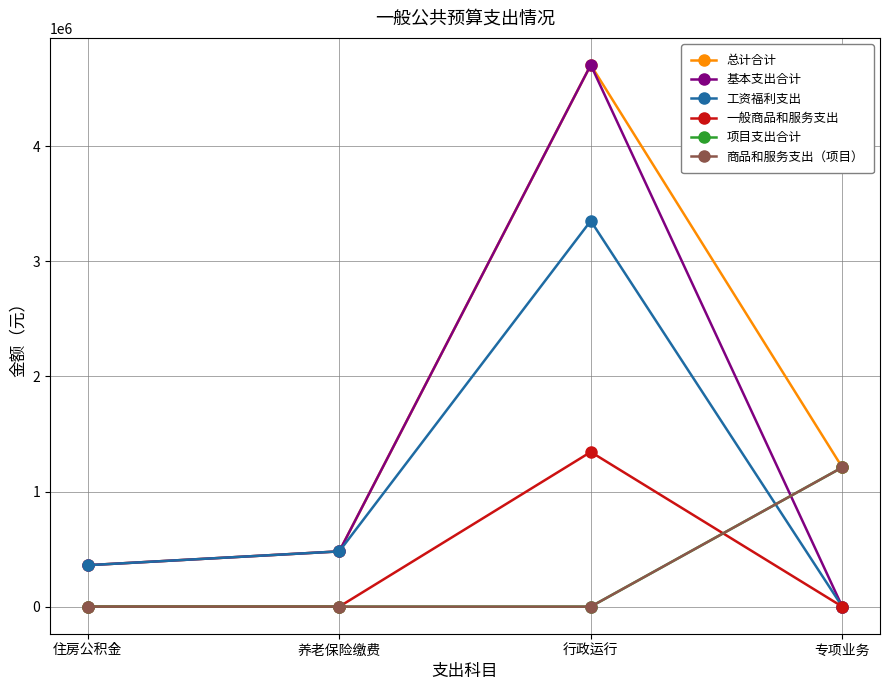

Does the chart display data point markers on the line(s)?

Yes